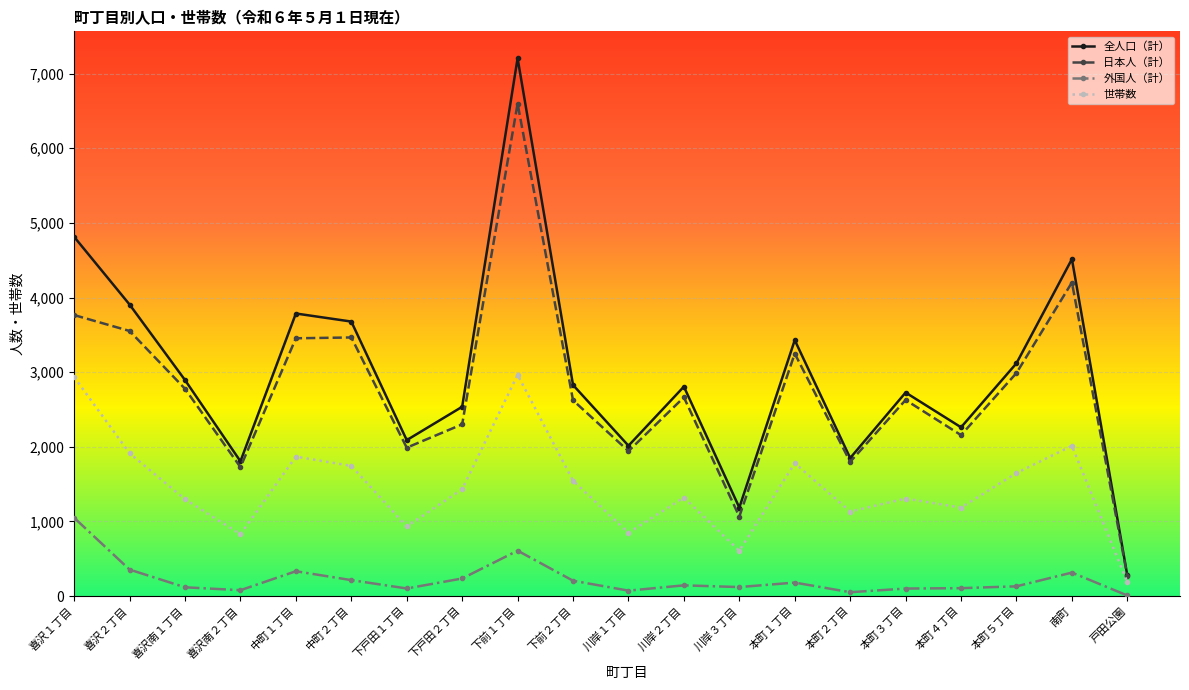

How many values in the 全人口（計） series are below 2828?

10